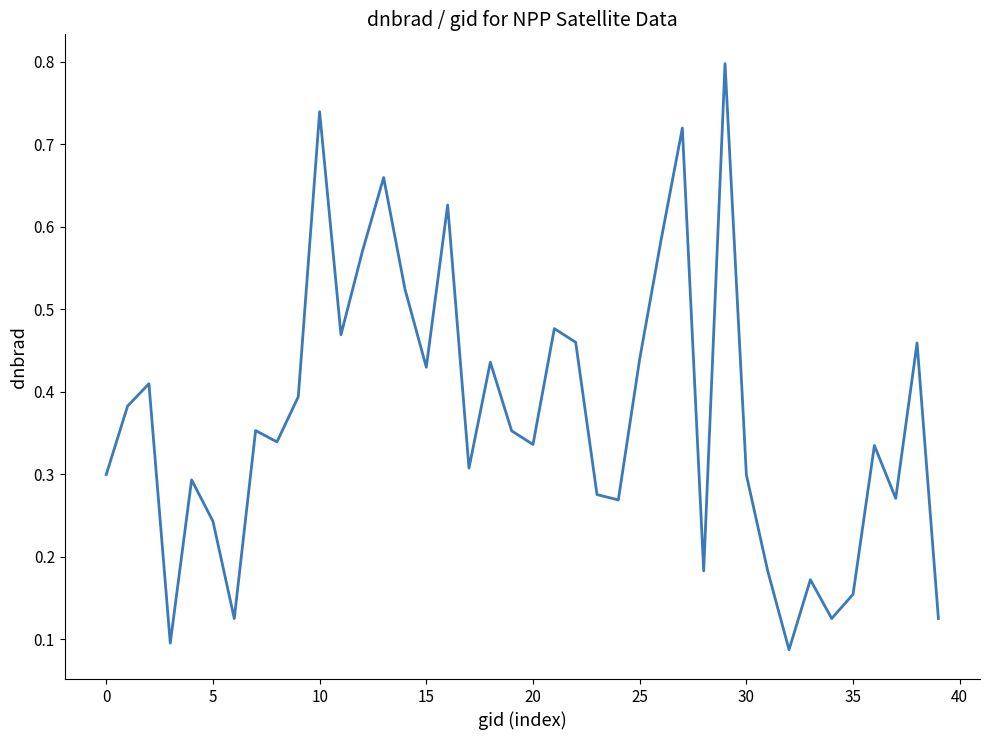

What is the maximum value shown in the chart?

0.8